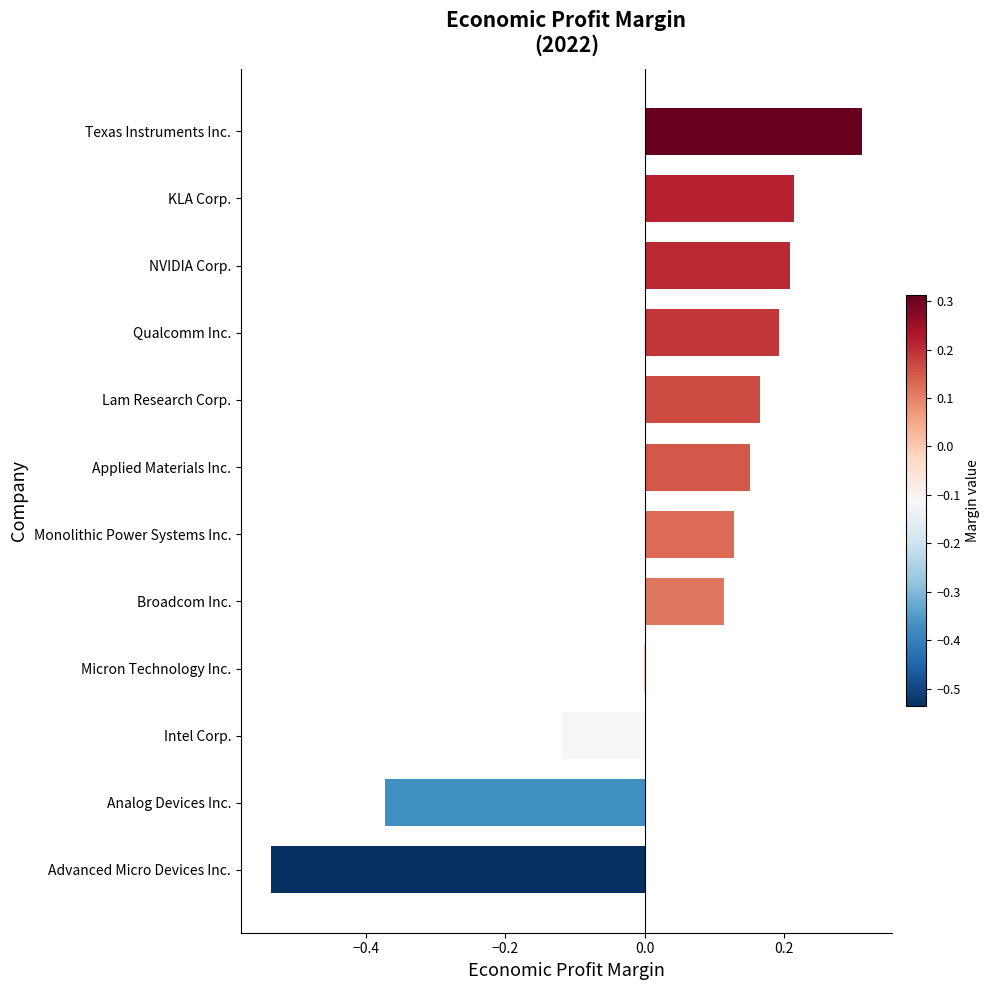

What is the change in value from Advanced Micro Devices Inc. to Analog Devices Inc.?

+0.2